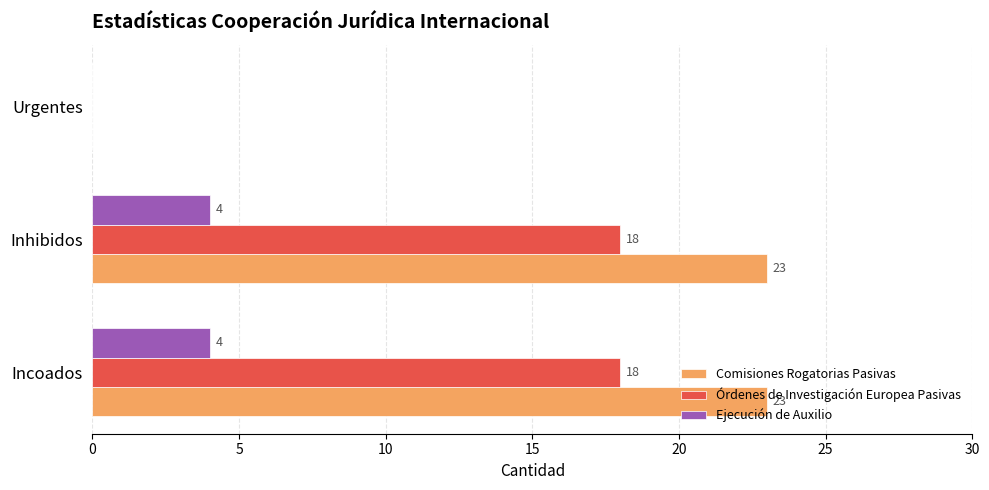

Where is Comisiones Rogatorias Pasivas nearest to the value 11?

Urgentes